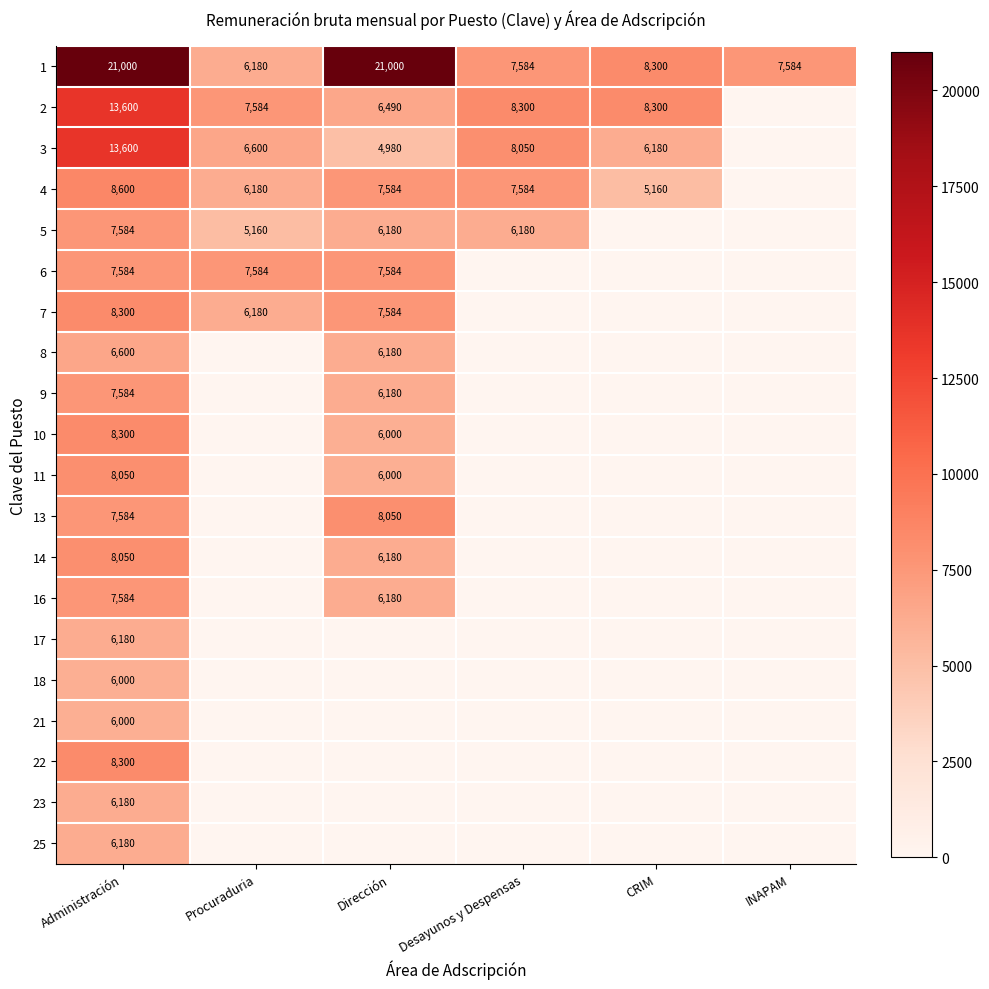

Count the number of categories in the chart.

6